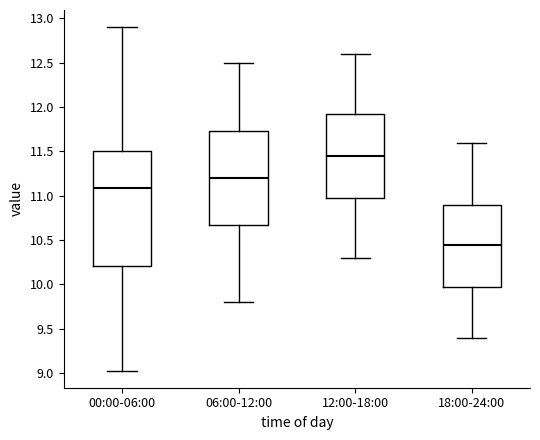

Reading left to right, transcribe this box plot: for each box, give where its median line is, the range the box spans, and where its two whiskers end, as read against the y-axis. The values are not printed on the chart, so give them approximately, as read against the axis.

00:00-06:00: median 11.10, box 10.20 to 11.50, whiskers 9.05 to 12.90
06:00-12:00: median 11.20, box 10.70 to 11.75, whiskers 9.80 to 12.50
12:00-18:00: median 11.45, box 11.00 to 11.95, whiskers 10.30 to 12.60
18:00-24:00: median 10.45, box 10.00 to 10.90, whiskers 9.40 to 11.60